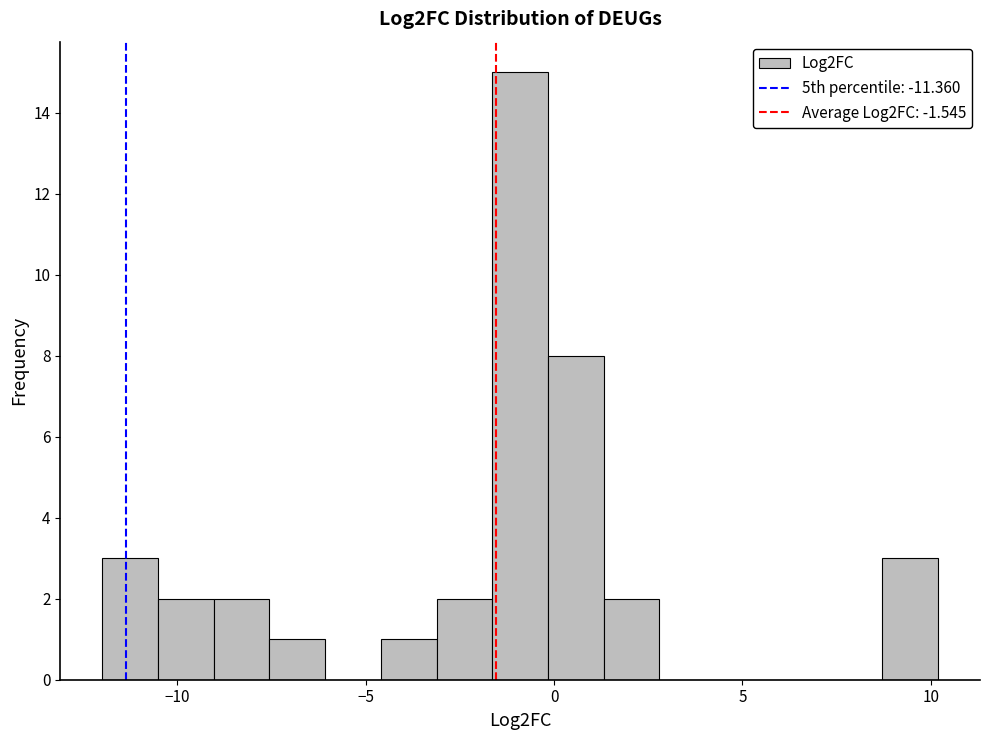

Around what value on the x-axis is the tallest bar? Give the approximate position of its centre, as read against the axis.

-1.0